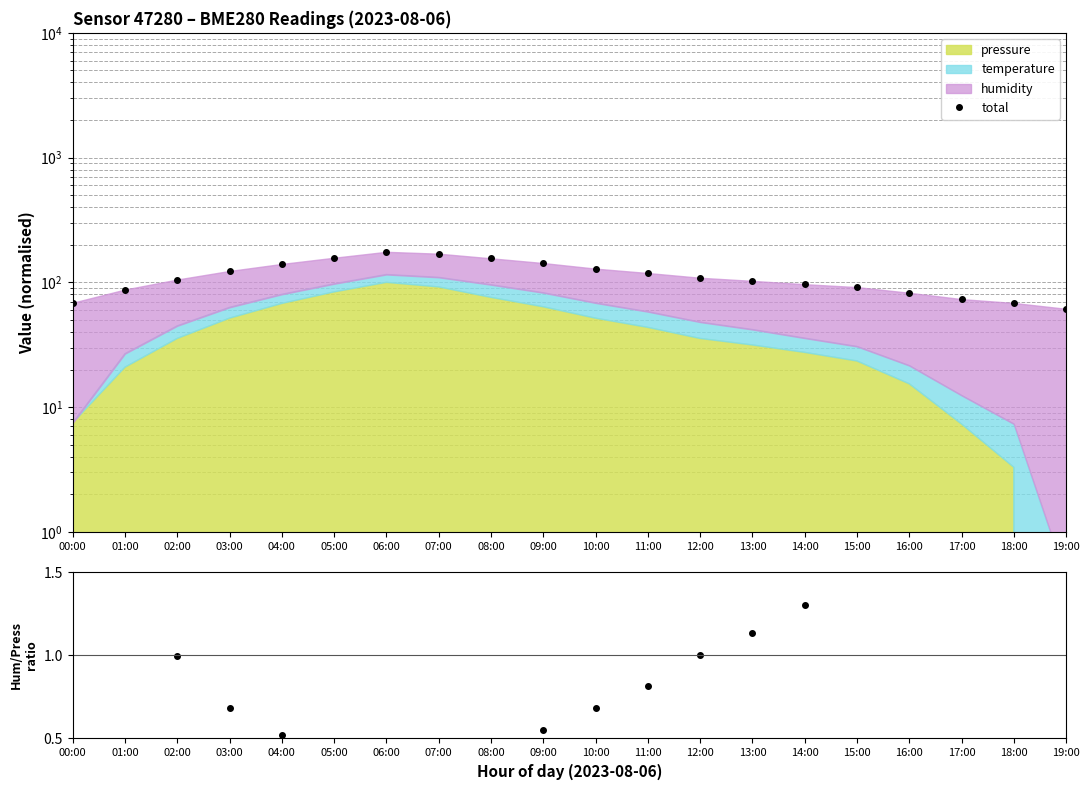

List the labels in order of value, smallest first.

19:00, 18:00, 00:00, 17:00, 16:00, 01:00, 15:00, 14:00, 13:00, 02:00, 12:00, 11:00, 03:00, 10:00, 04:00, 09:00, 08:00, 05:00, 07:00, 06:00